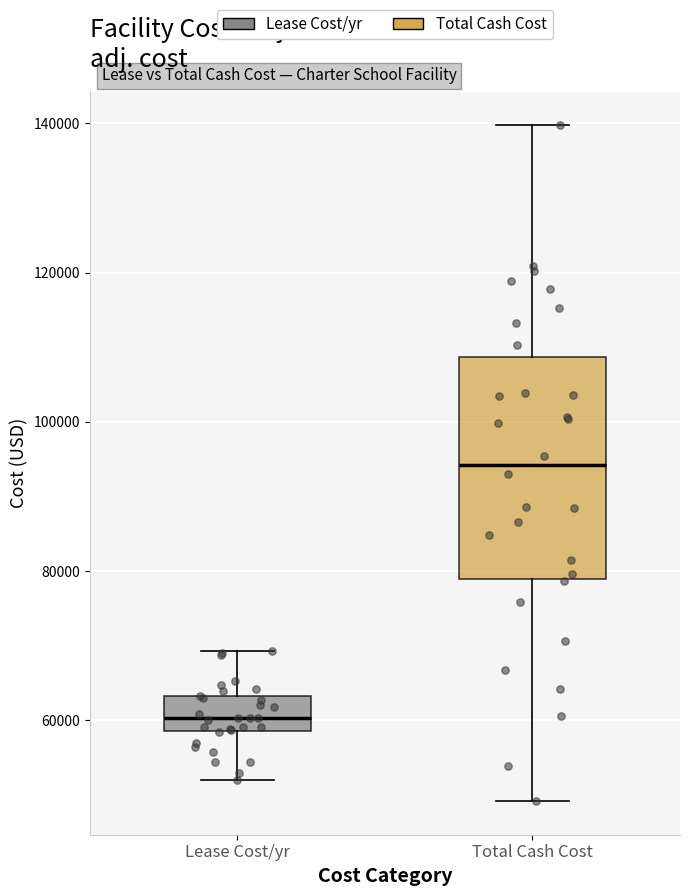

Reading left to right, transcribe this box plot: for each box, give where its median line is, the range the box spans, and where its two whiskers end, as read against the y-axis. The values are not printed on the chart, so give them approximately, as read against the axis.

Lease Cost/yr: median 60000, box 58000 to 64000, whiskers 52000 to 70000
Total Cash Cost: median 94000, box 78000 to 108000, whiskers 50000 to 140000